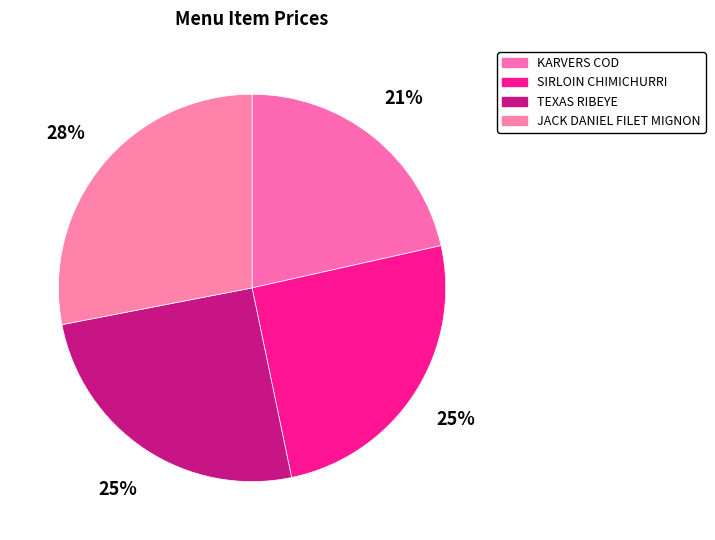

The TEXAS RIBEYE slice represents 18% of the pie. True or false?

False